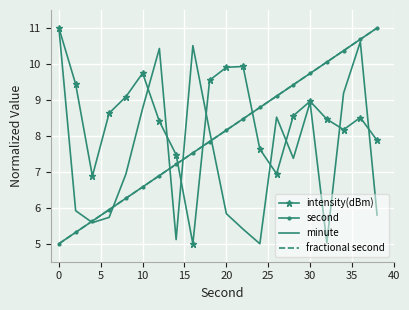

Which series has the largest total across all categories?

intensity(dBm)